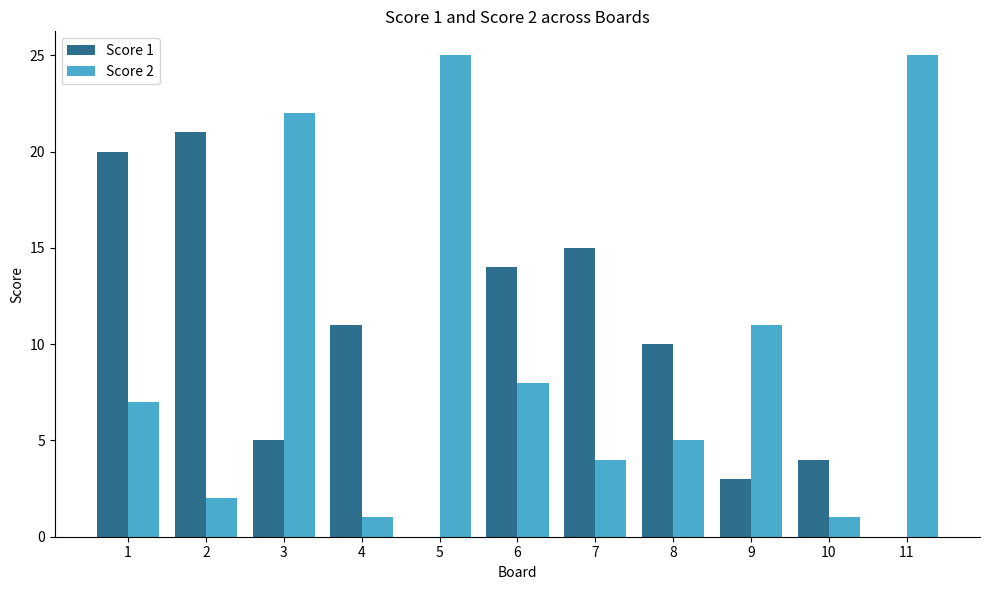

What is the greatest value displayed?

25